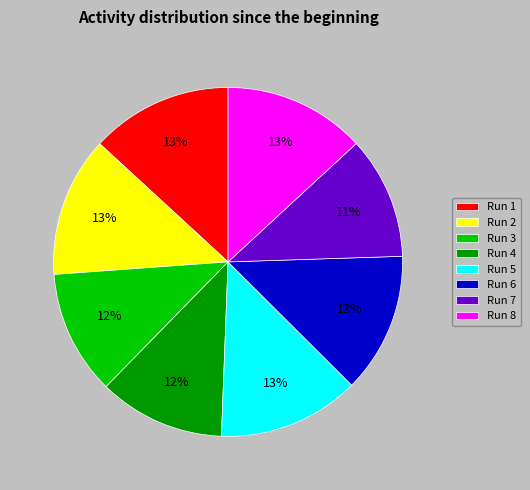

True or false: Run 3 accounts for 20% of the total.

False